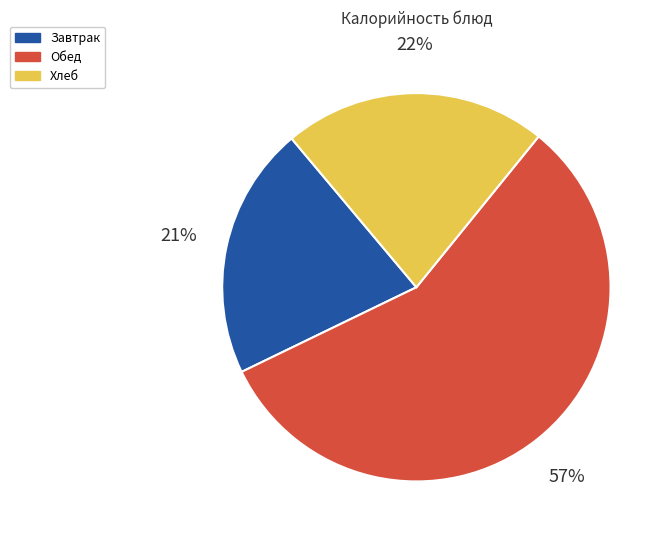

To the nearest percent, what is the difference between the largest and smallest slice percentages?

36%